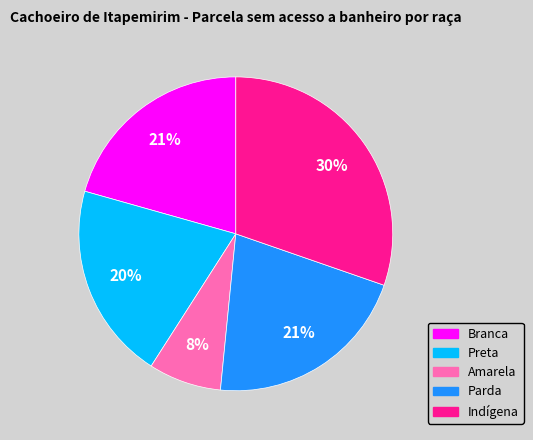

Is the sum of Branca and Amarela greater than half?

No